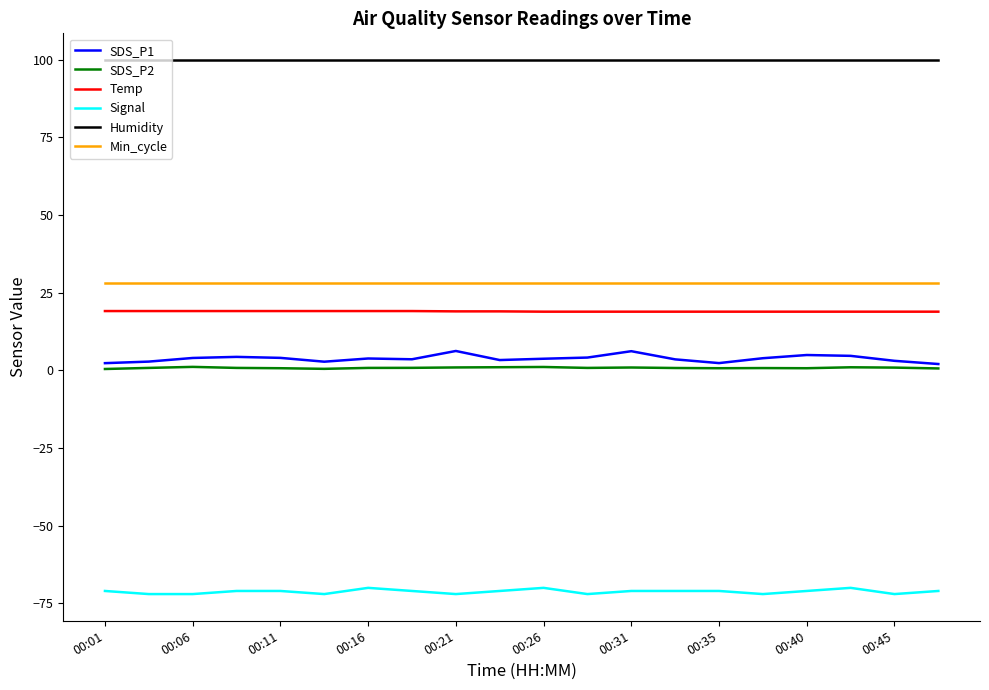

Which series has the largest range (max minus min)?

SDS_P1